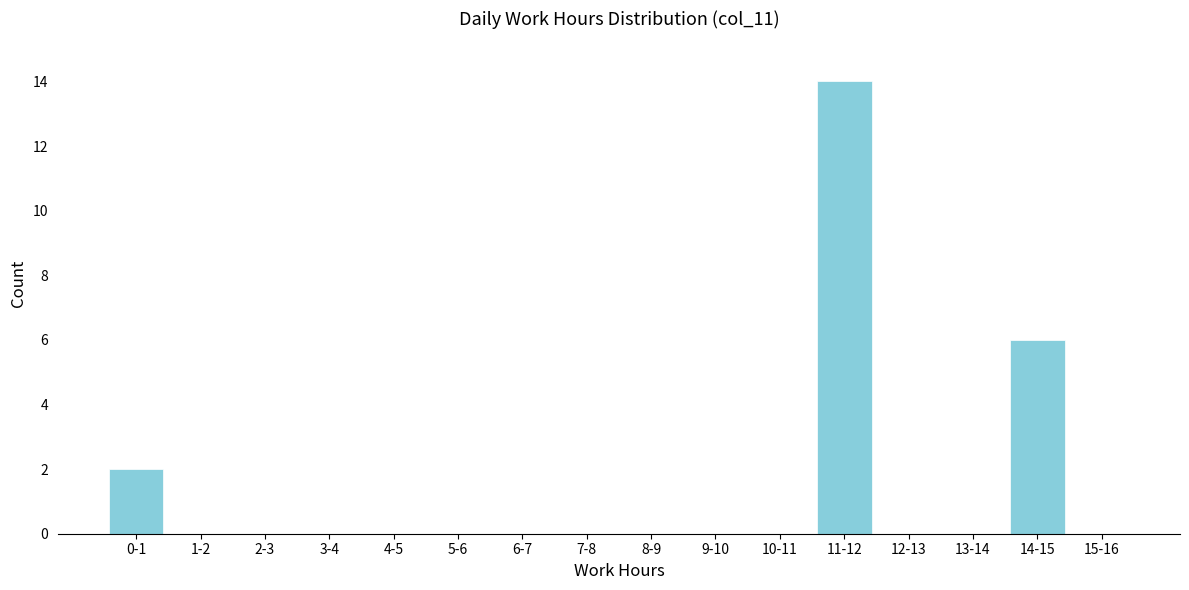

Reading left to right, what are all the values shown in this chart?

0-1=2	1-2=0	2-3=0	3-4=0	4-5=0	5-6=0	6-7=0	7-8=0	8-9=0	9-10=0	10-11=0	11-12=14	12-13=0	13-14=0	14-15=6	15-16=0